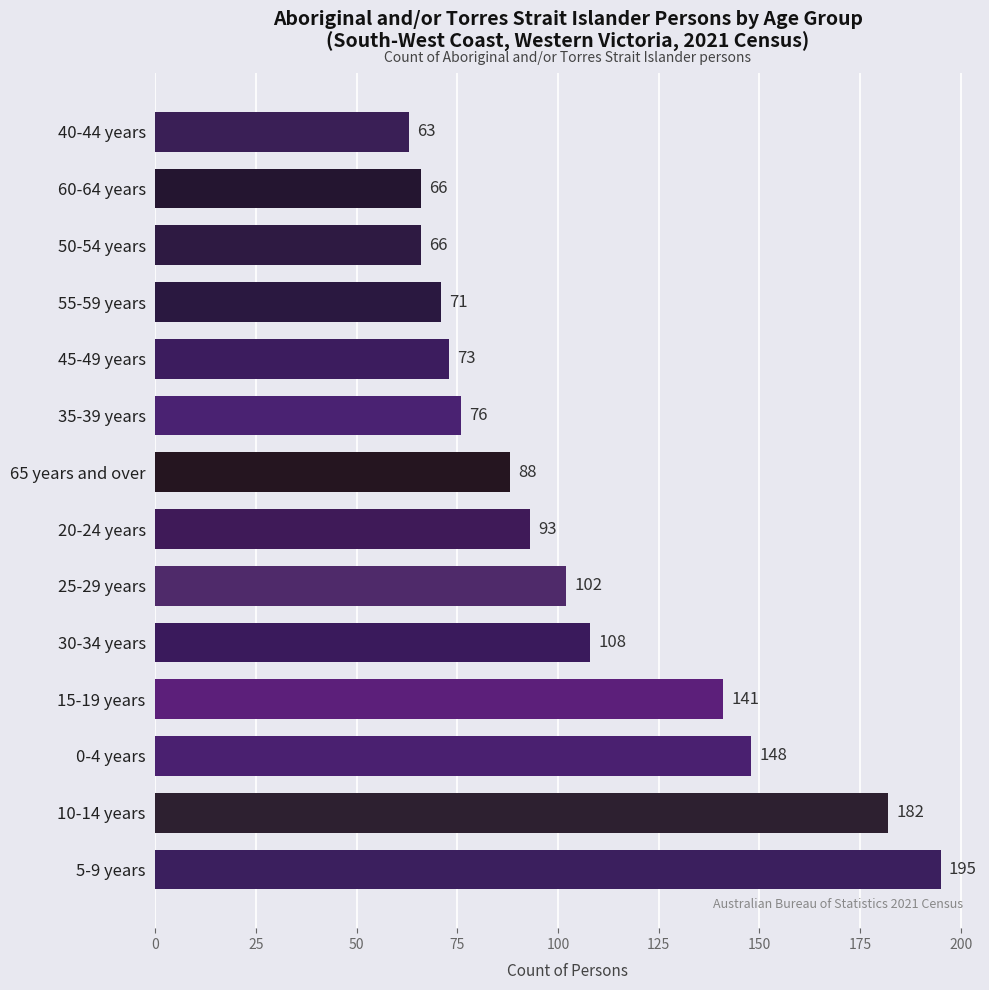

True or false: the data shows 66 at 60-64 years.

True